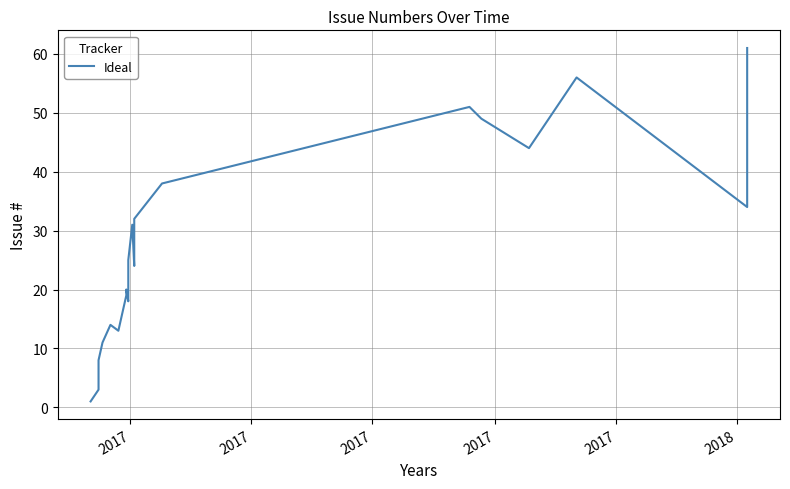

What is the average value?

32